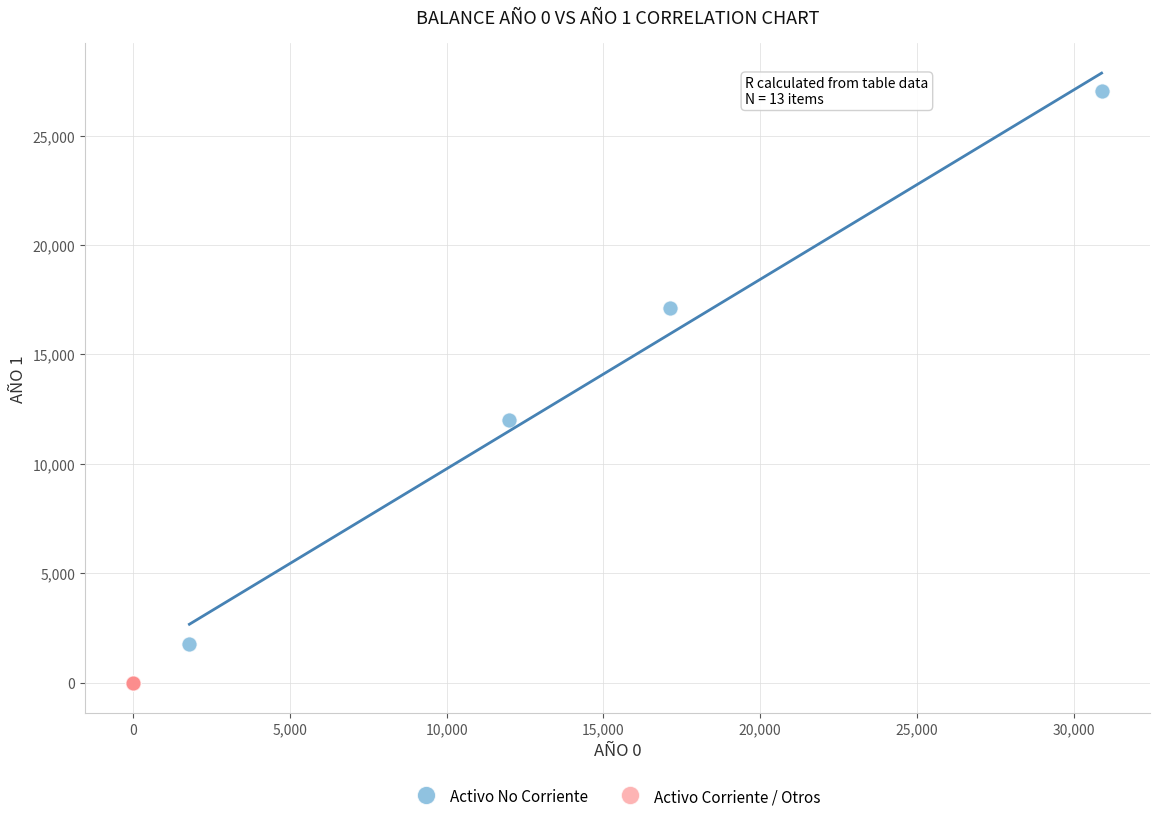

Which series reaches the minimum Y coordinate?

Activo Corriente / Otros